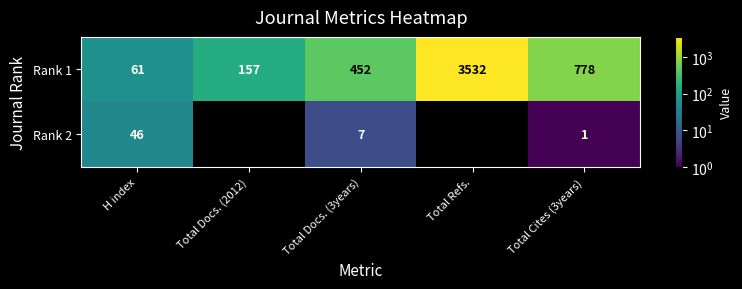

What value does the Rank 1 series have at Total Docs. (2012)?

157